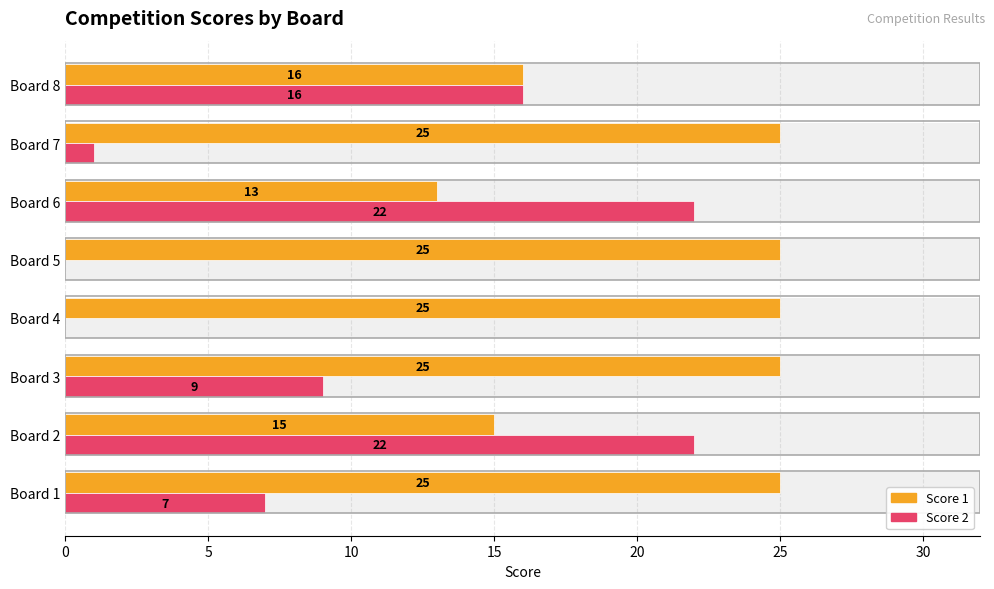

How many distinct data groups are displayed?

2